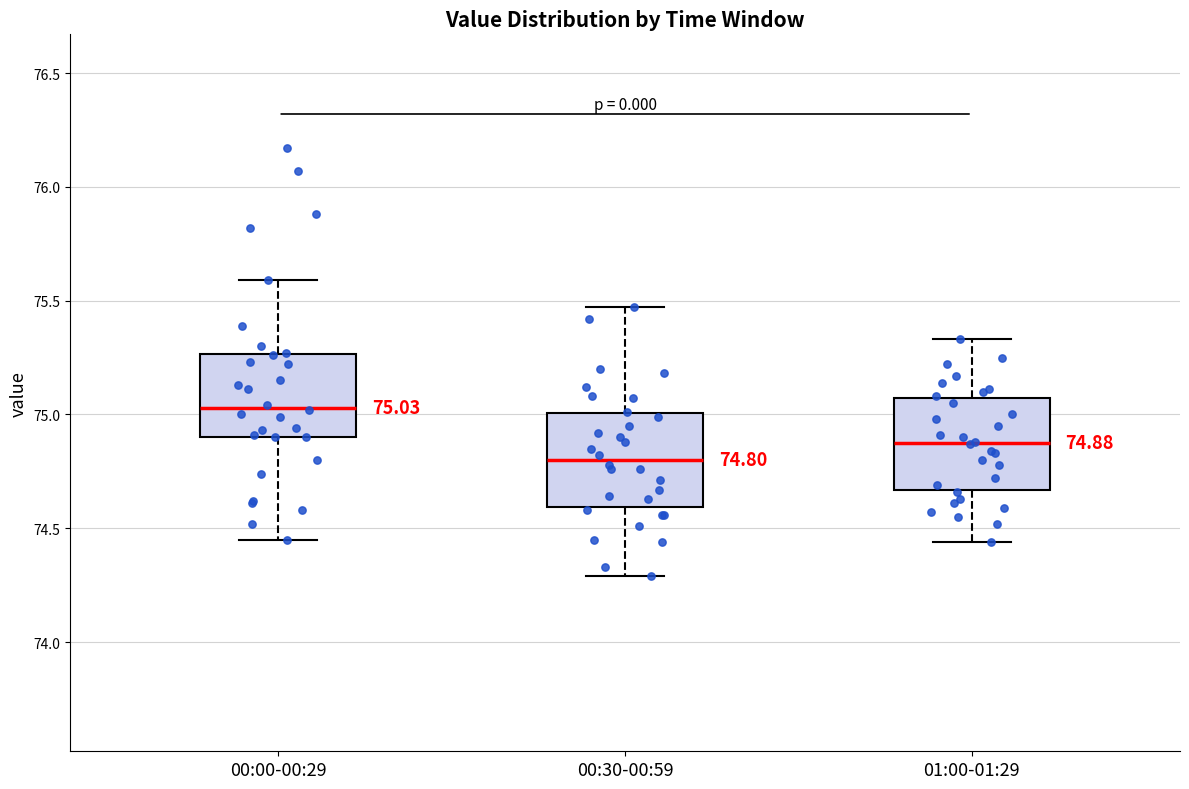

Which box has the lowest median line?

00:30-00:59